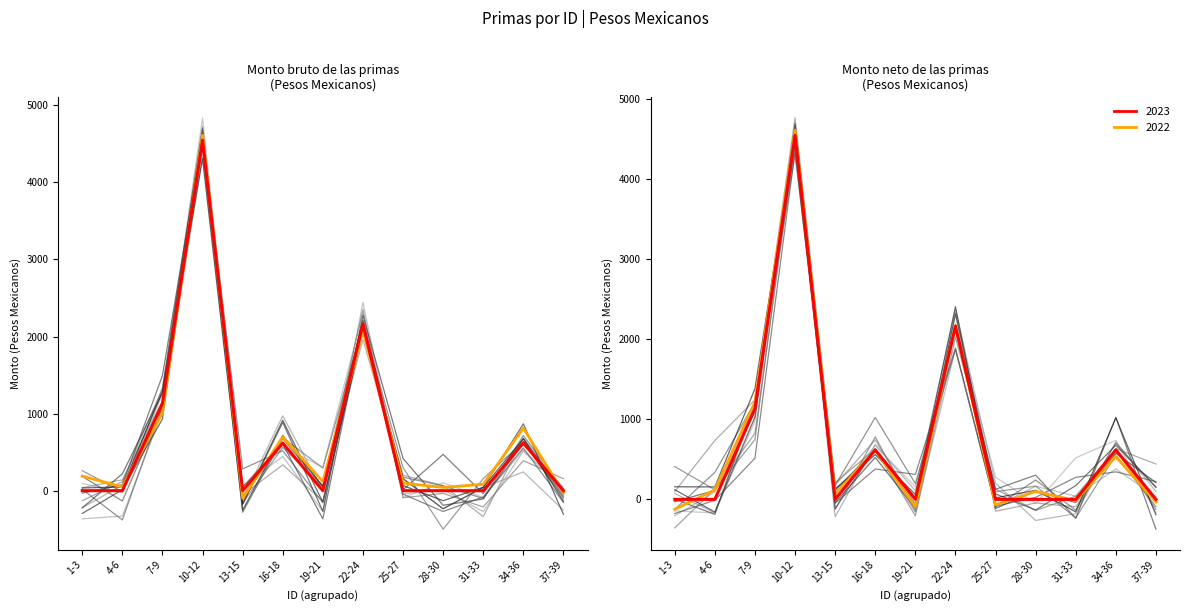

True or false: the data has more than 1 interior local peaks.

True